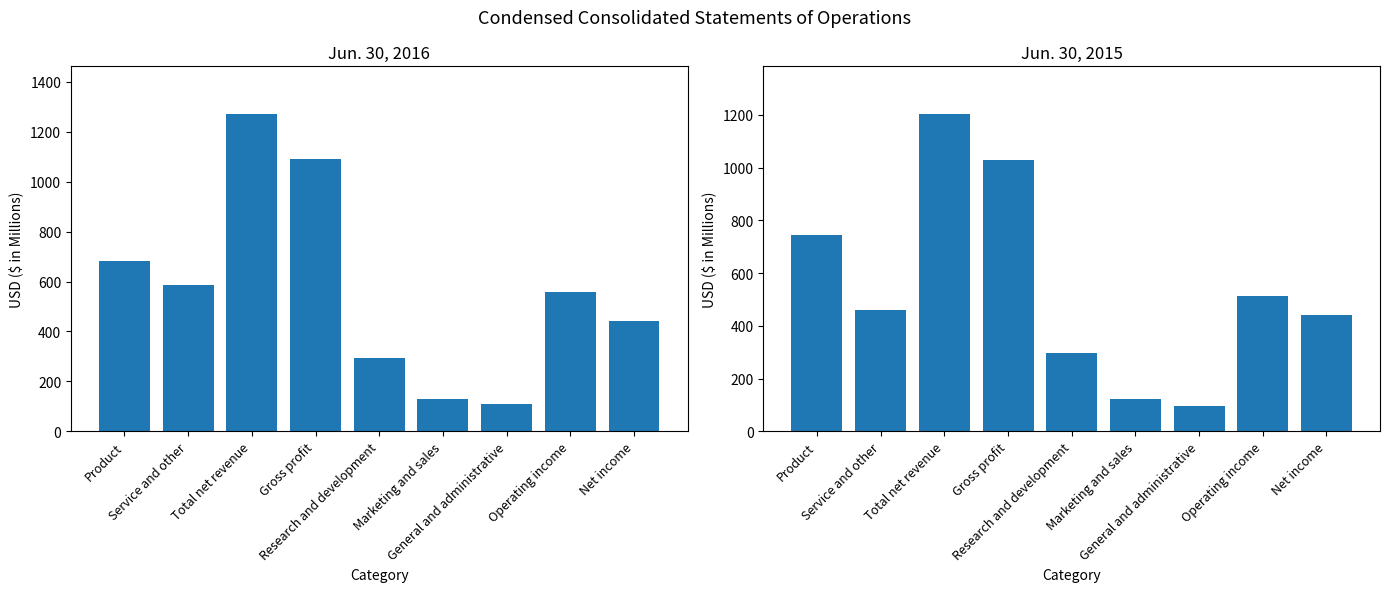

At which category is the sum across all series the highest?

Total net revenue